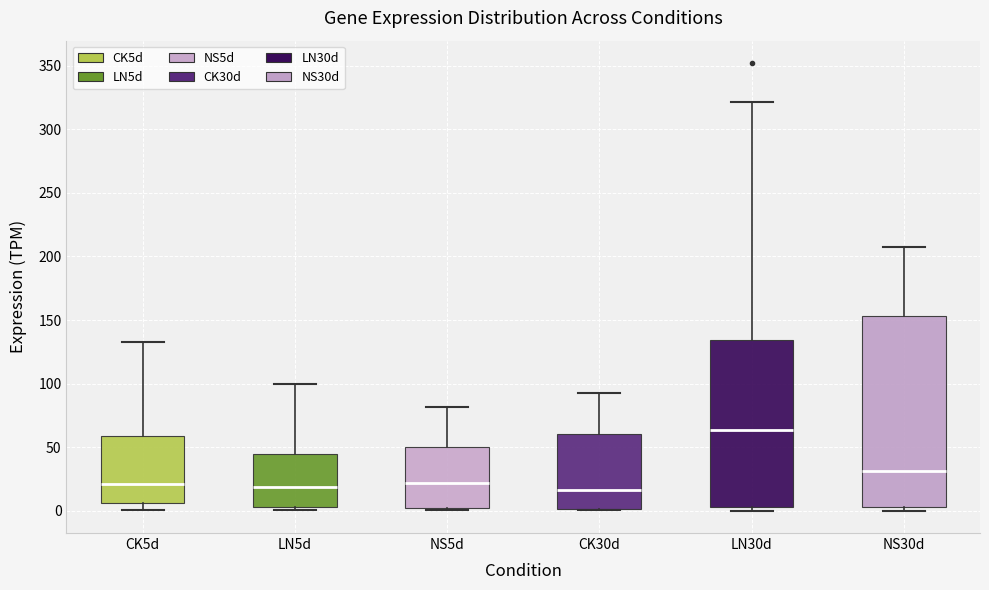

Where is the lower edge of the box for NS30d on the y-axis? The values are not printed on the chart, so give them approximately, as read against the axis.

5